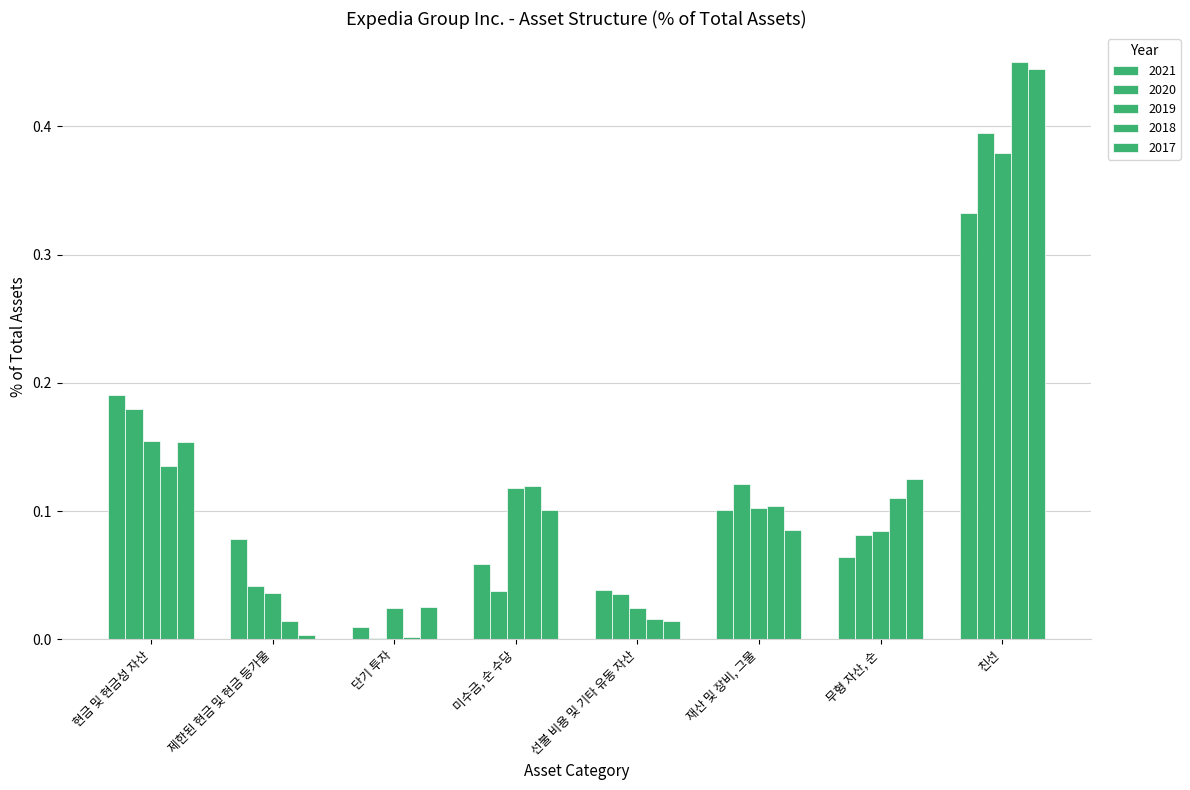

What is the value of the 2021 bar at the 8th from the left?

0.3